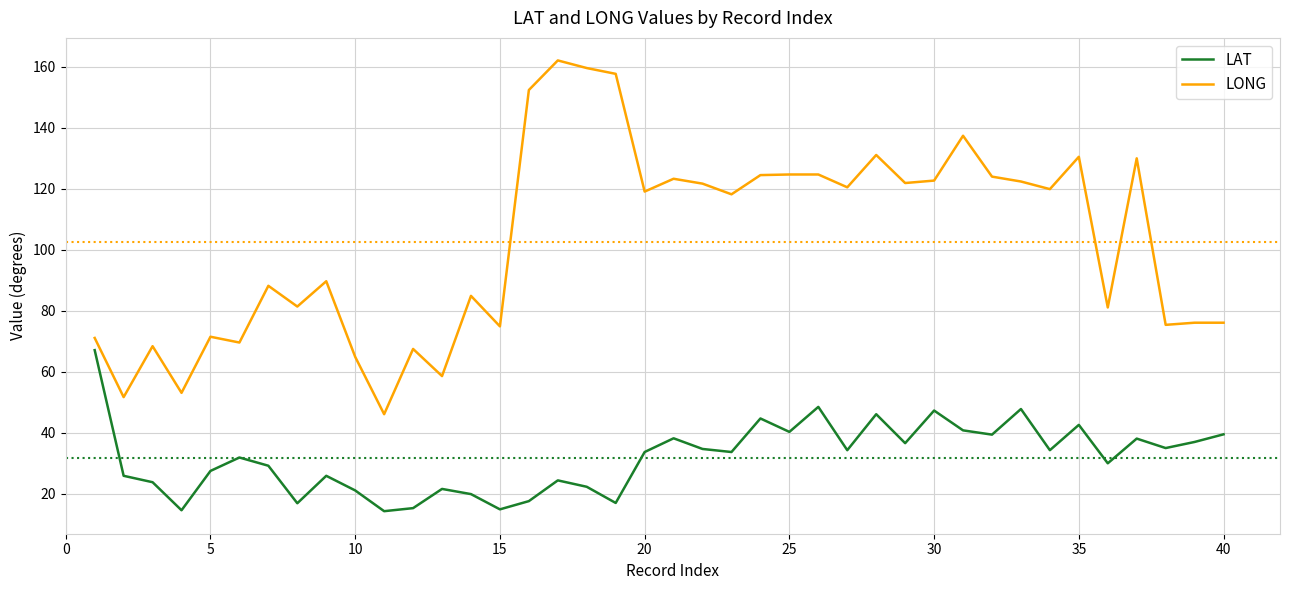

At how many categories does at least one series exceed 60?

36